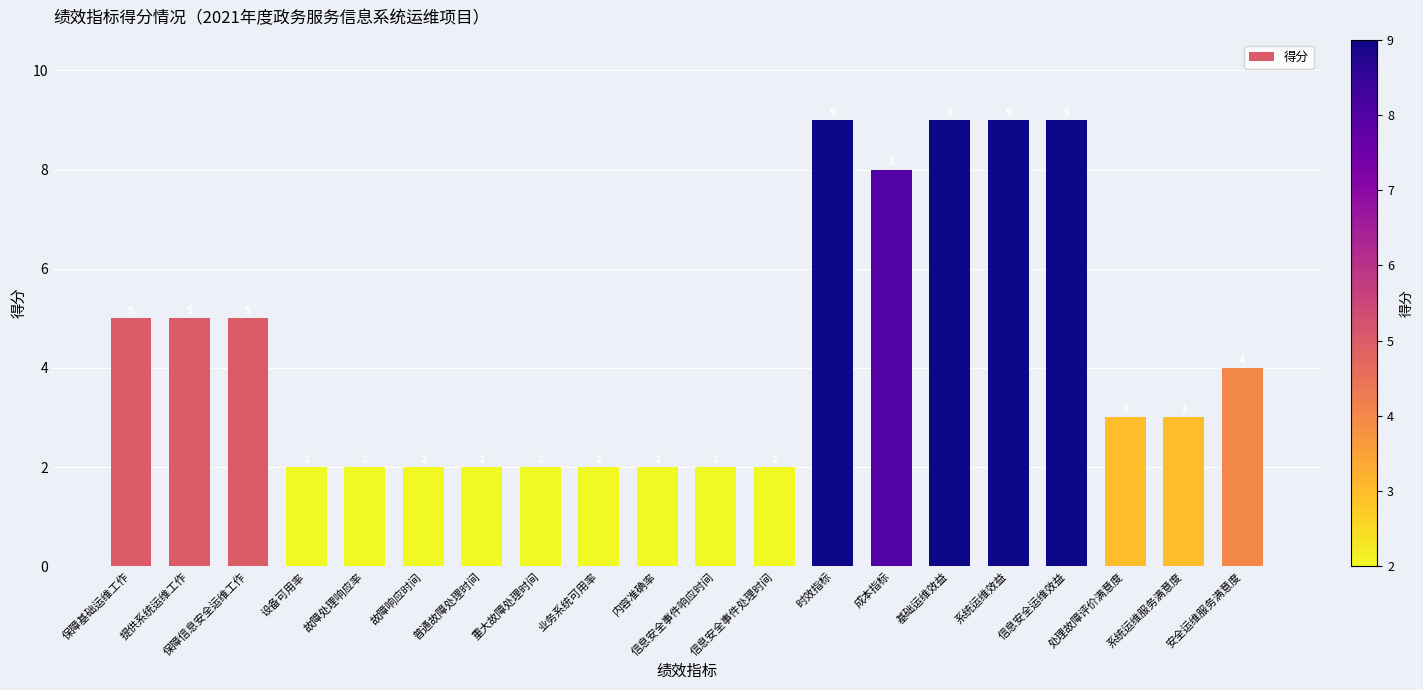

Reading left to right, transcribe all the data shown in this chart.

5	5	5	2	2	2	2	2	2	2	2	2	9	8	9	9	9	3	3	4